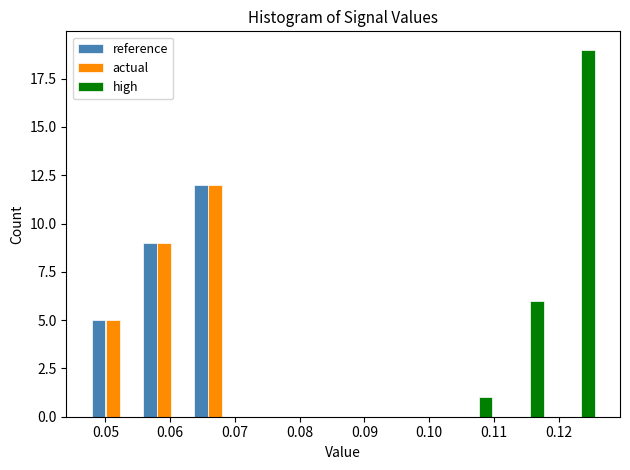

Reading left to right, list every range on the x-axis with the height of the bar of each series over it. Neither the bar edges nor the heights are printed on the chart, so give them approximately, as read against the axes.

0.047 to 0.055: reference=5	actual=5	high=0
0.055 to 0.063: reference=9	actual=9	high=0
0.063 to 0.071: reference=12	actual=12	high=0
0.071 to 0.079: reference=0	actual=0	high=0
0.079 to 0.087: reference=0	actual=0	high=0
0.087 to 0.095: reference=0	actual=0	high=0
0.095 to 0.103: reference=0	actual=0	high=0
0.103 to 0.110: reference=0	actual=0	high=1
0.110 to 0.118: reference=0	actual=0	high=6
0.118 to 0.126: reference=0	actual=0	high=19